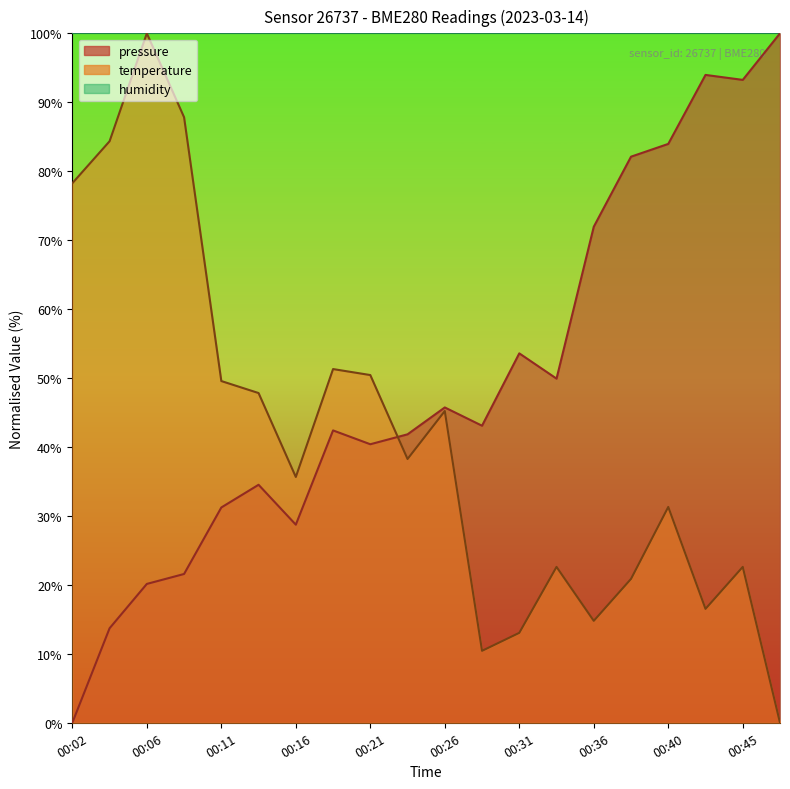

Which has a higher value, 00:16 or 00:36?

00:36